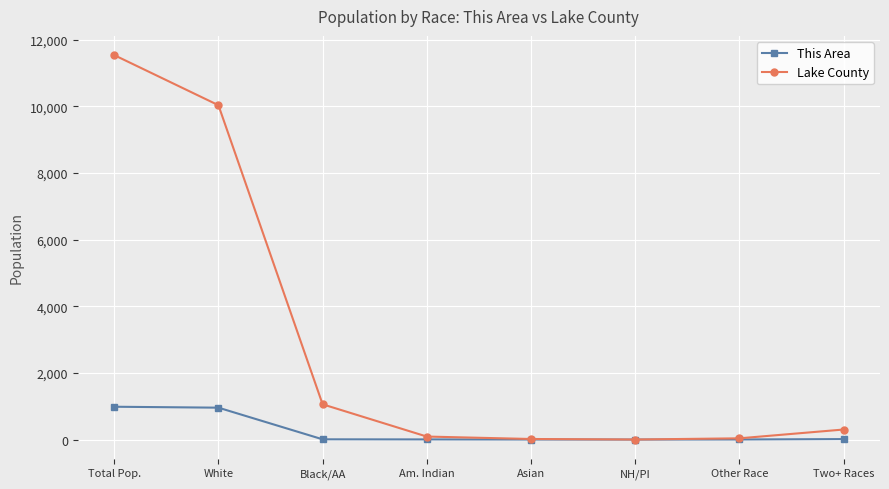

List the series in order of their peak value, highest first.

Lake County, This Area